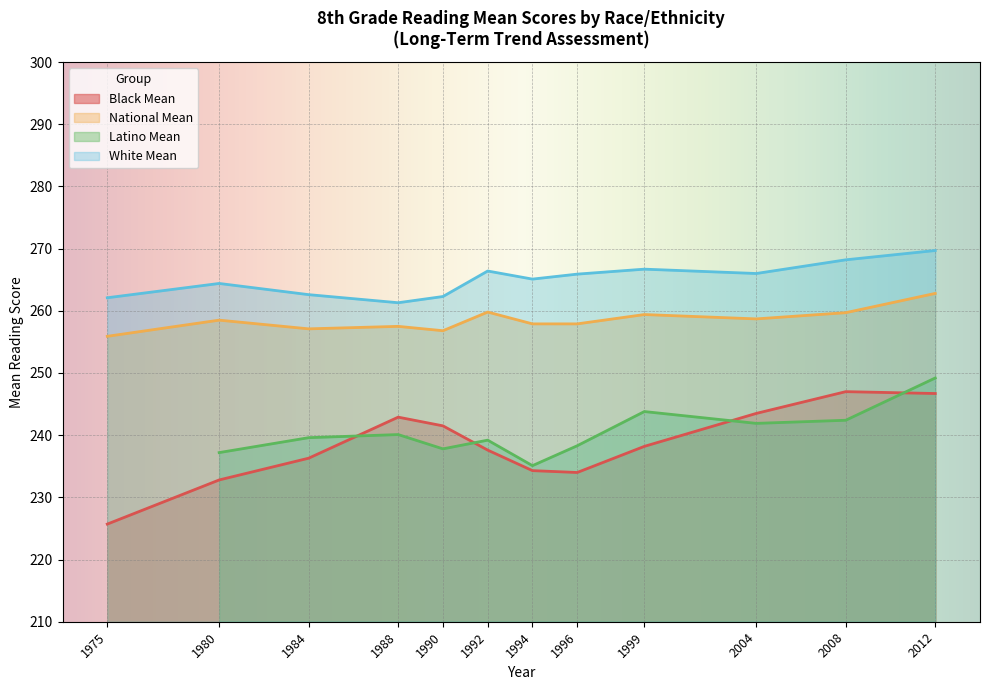

True or false: National Mean and White Mean cross at least once.

False